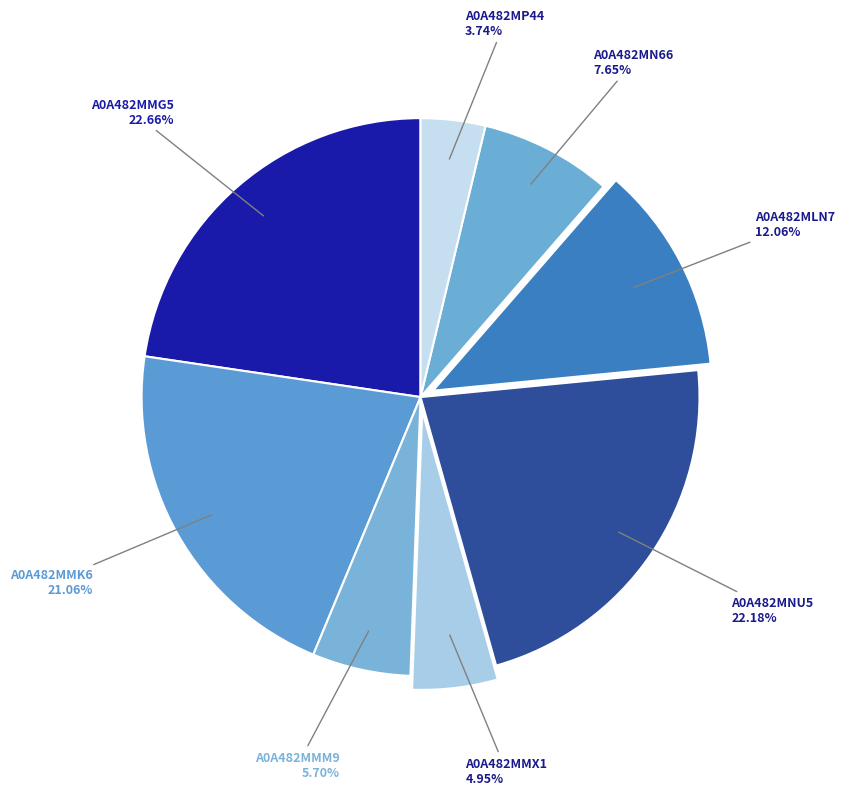

Count the number of slices in the pie.

8